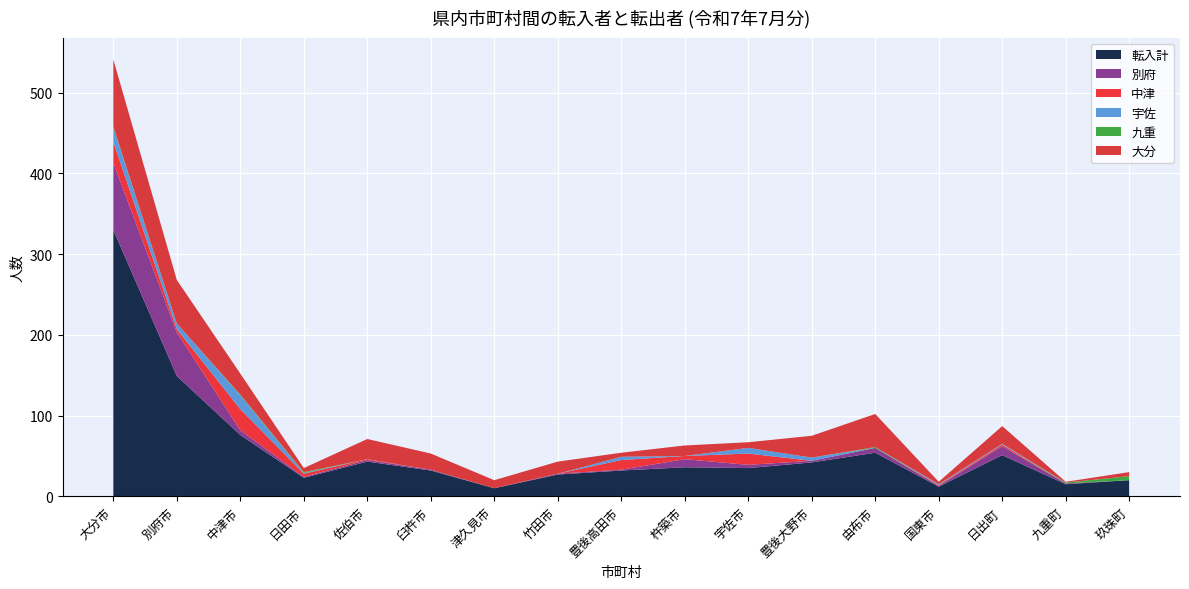

Reading right to left, transcribe all the data shown in this chart.

転入計: 20	15	51	12	54	42	35	36	32	27	10	32	43	23	76	149	330
別府: 0	1	11	1	6	2	4	10	1	1	0	1	2	1	6	54	83
中津: 0	0	2	1	0	0	14	4	12	0	0	0	1	4	26	4	26
宇佐: 0	0	1	1	0	4	7	0	4	0	0	0	0	1	17	7	18
九重: 5	1	0	0	1	0	0	0	0	0	0	0	0	1	1	0	1
大分: 5	1	22	3	41	27	7	13	5	15	10	20	25	5	26	54	83